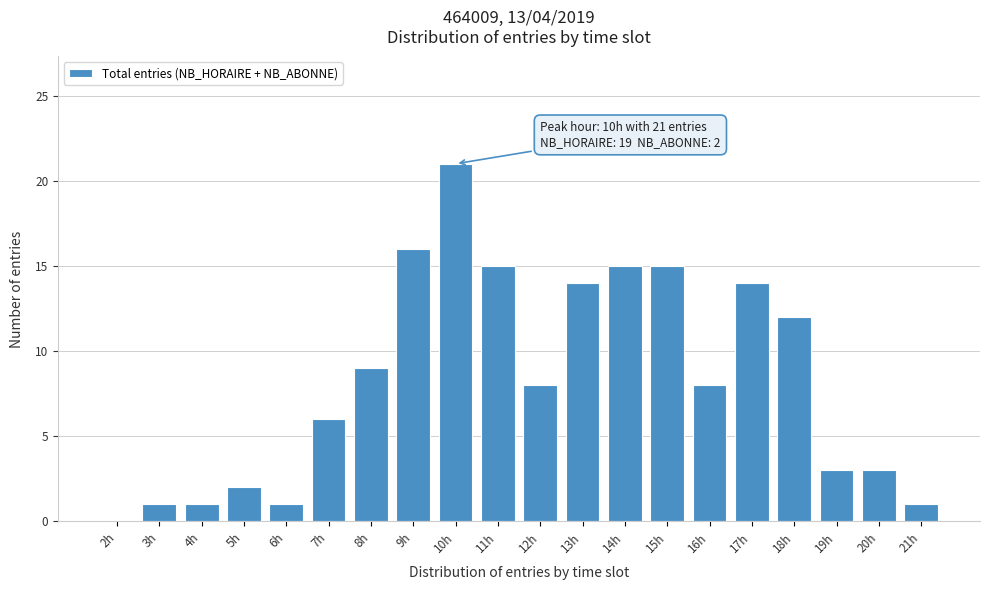

Reading right to left, extract all data points from this chart.

21h=1	20h=3	19h=3	18h=12	17h=14	16h=8	15h=15	14h=15	13h=14	12h=8	11h=15	10h=21	9h=16	8h=9	7h=6	6h=1	5h=2	4h=1	3h=1	2h=0